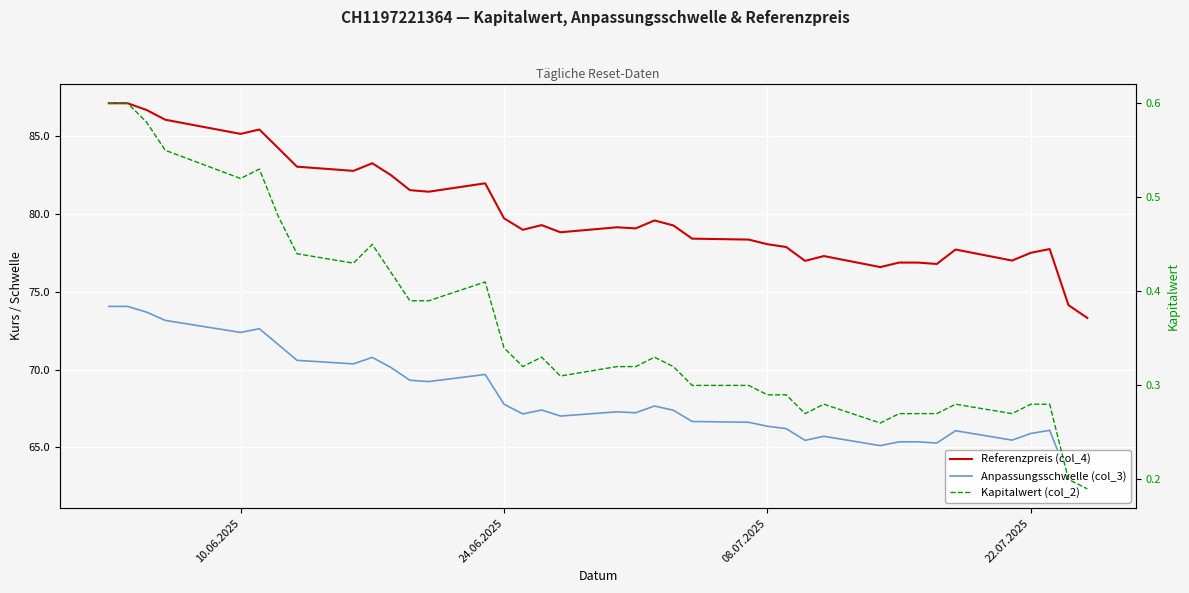

What is the difference between the maximum and minimum values in the Anpassungsschwelle (col_3) series?

11.7